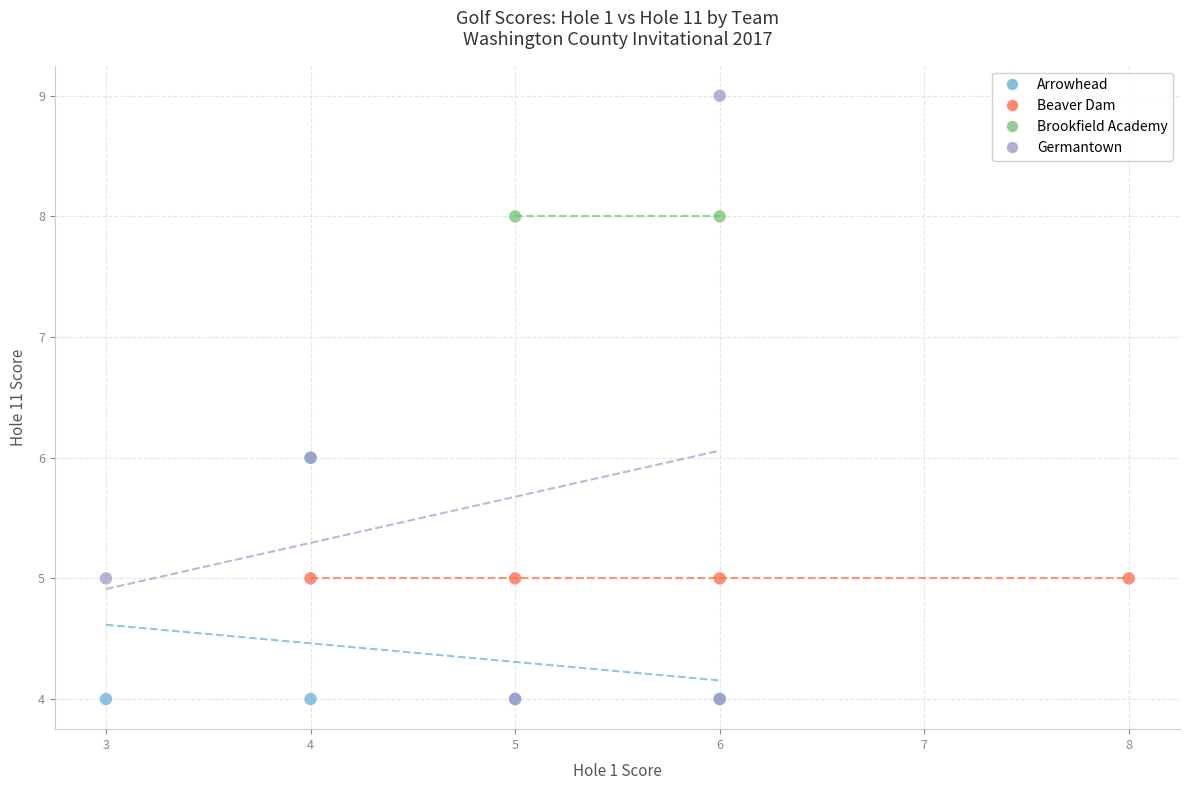

Which series contains the highest Y value?

Germantown